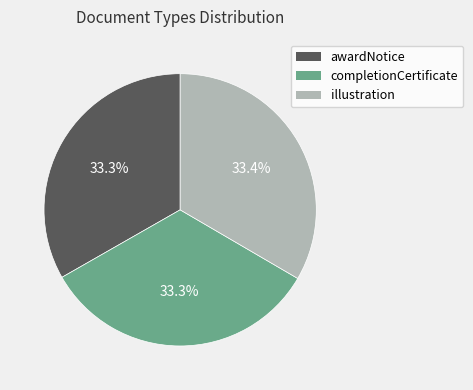

What portion of the pie excludes illustration?

66.6%